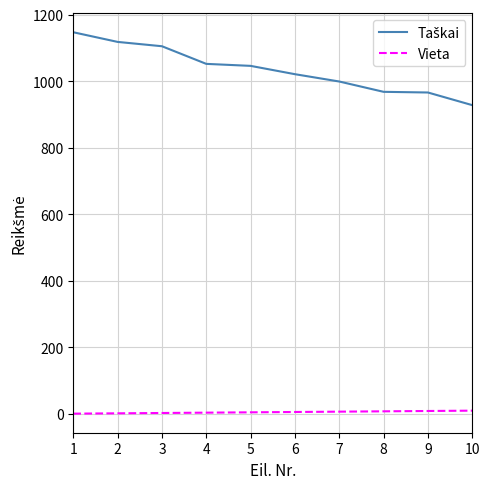

How many lines are shown in the chart?

2